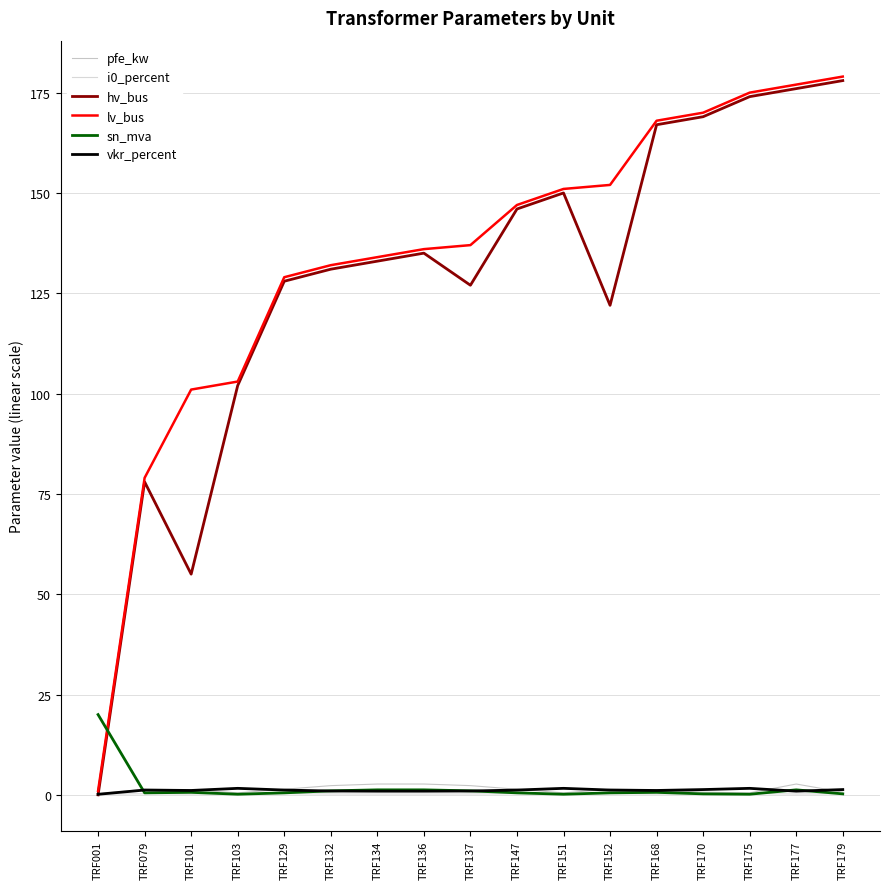

What is the maximum value for lv_bus?

179.0